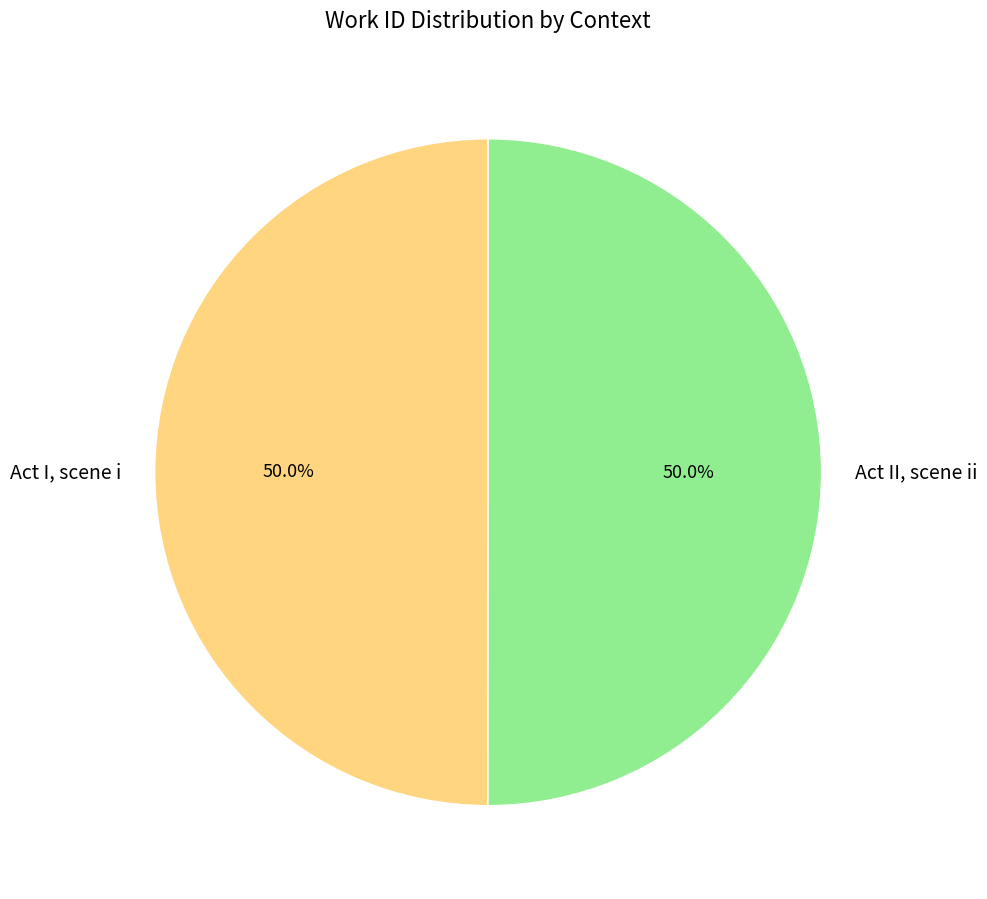

To the nearest percent, what is the combined percentage of Act II, scene ii and Act I, scene i?

100%